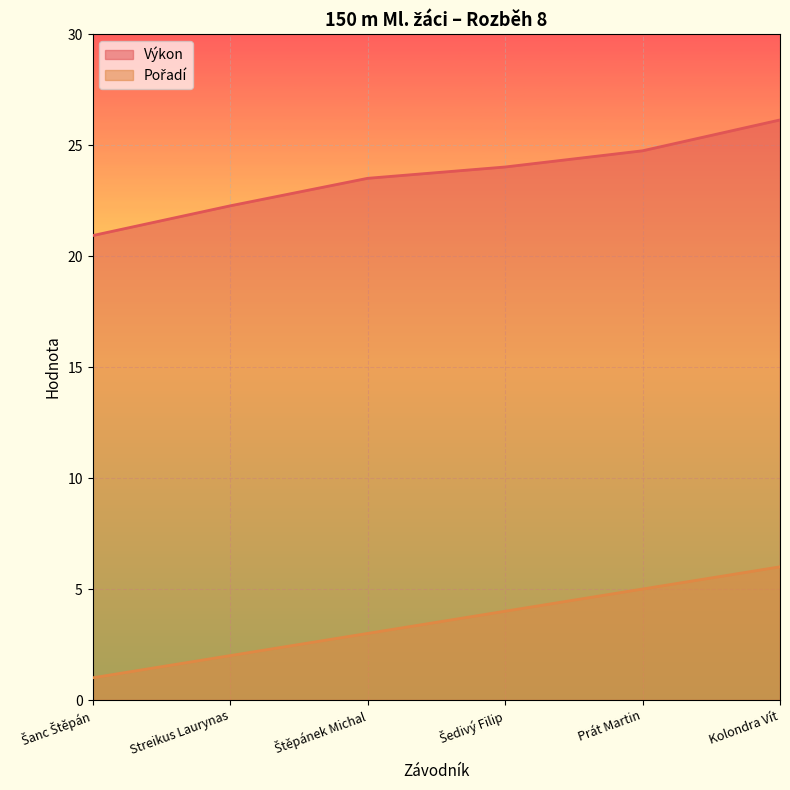

Rank the series at Štěpánek Michal from highest to lowest value.

Výkon, Pořadí